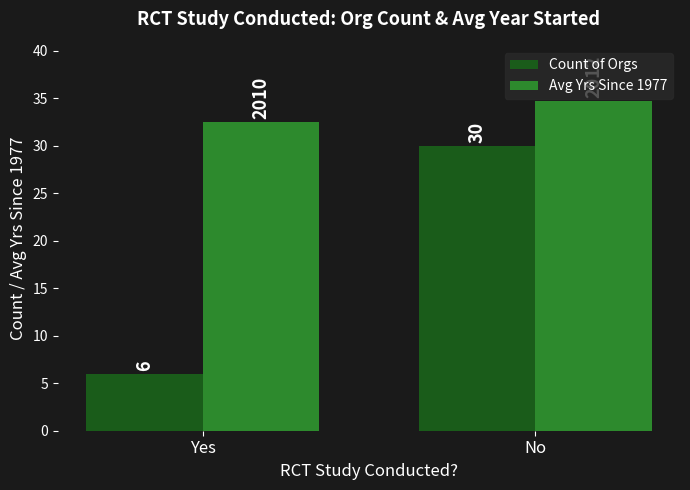

What is the difference between the Avg Yrs Since 1977 values at No and Yes?

2.2